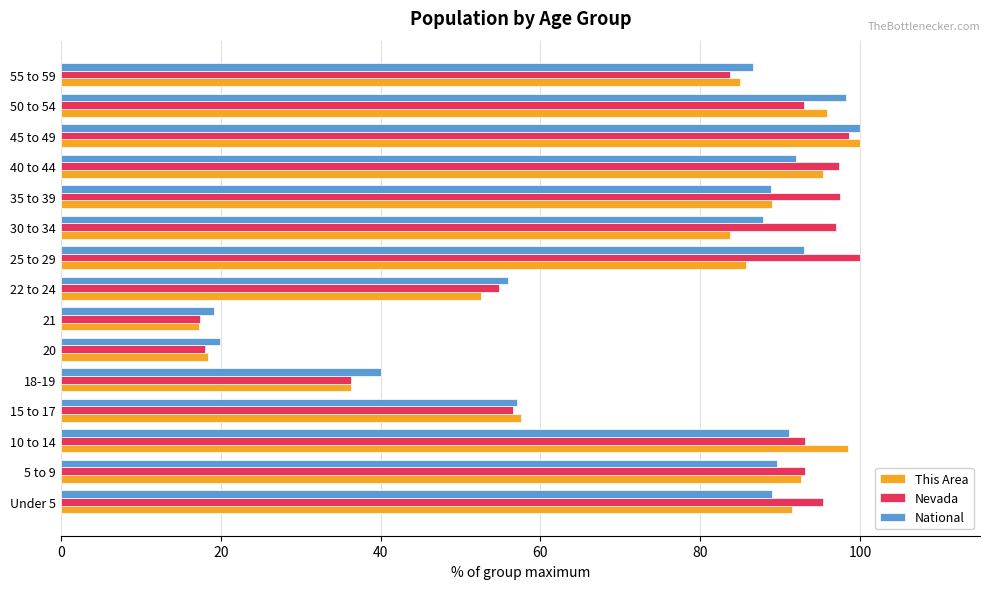

True or false: Nevada has a value of 92.9 at 50 to 54.

True